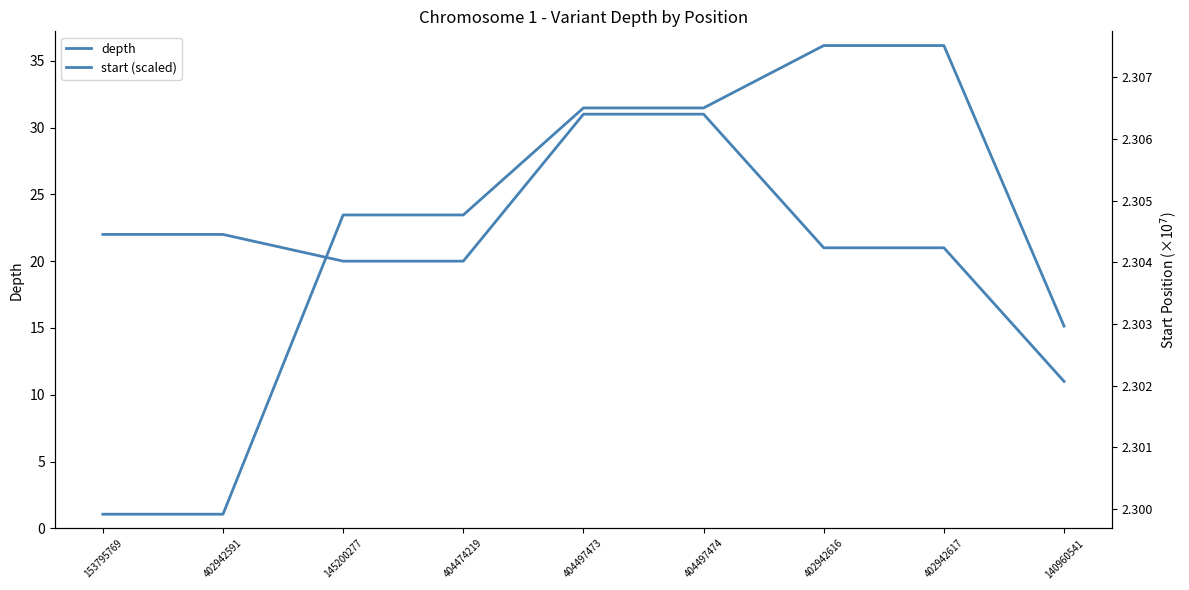

What is the sum of all start (scaled) values?

20.7